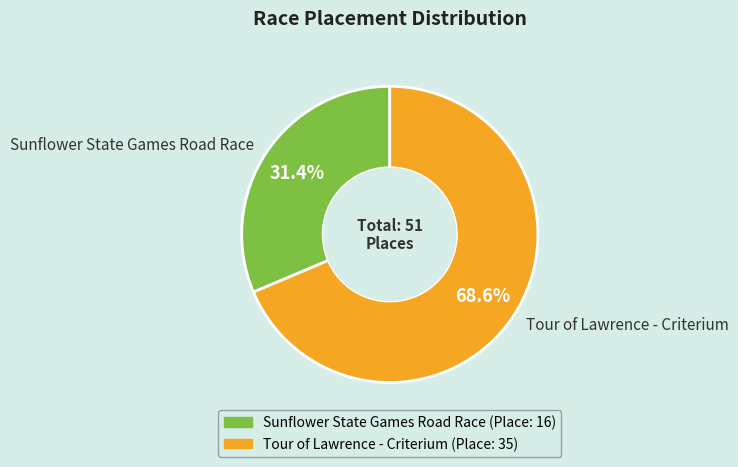

Does any single category account for the majority?

Yes